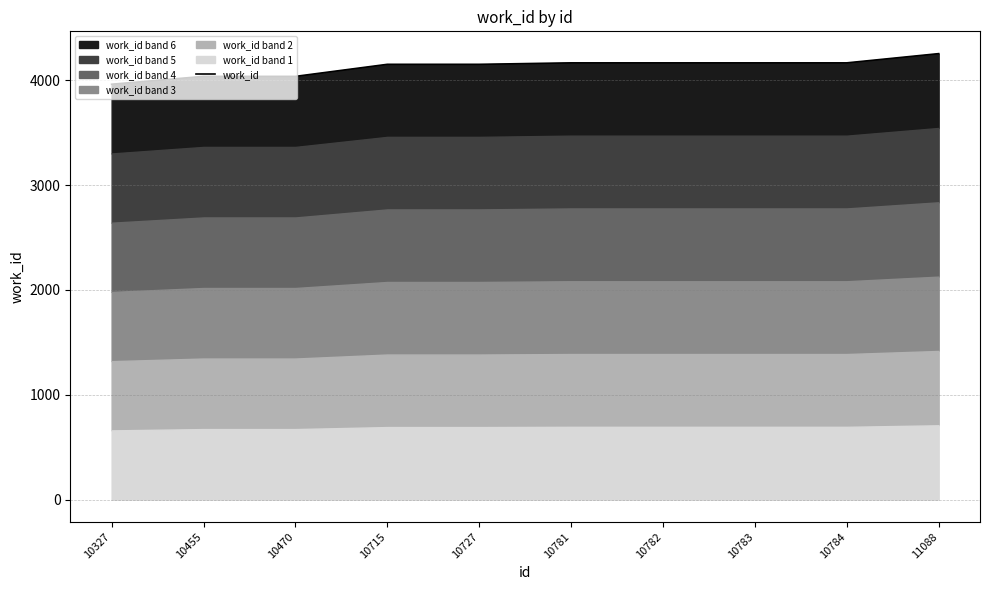

Reading right to left, what are all the values shown in this chart?

11088=4255	10784=4167	10783=4167	10782=4167	10781=4167	10727=4153	10715=4153	10470=4038	10455=4038	10327=3963